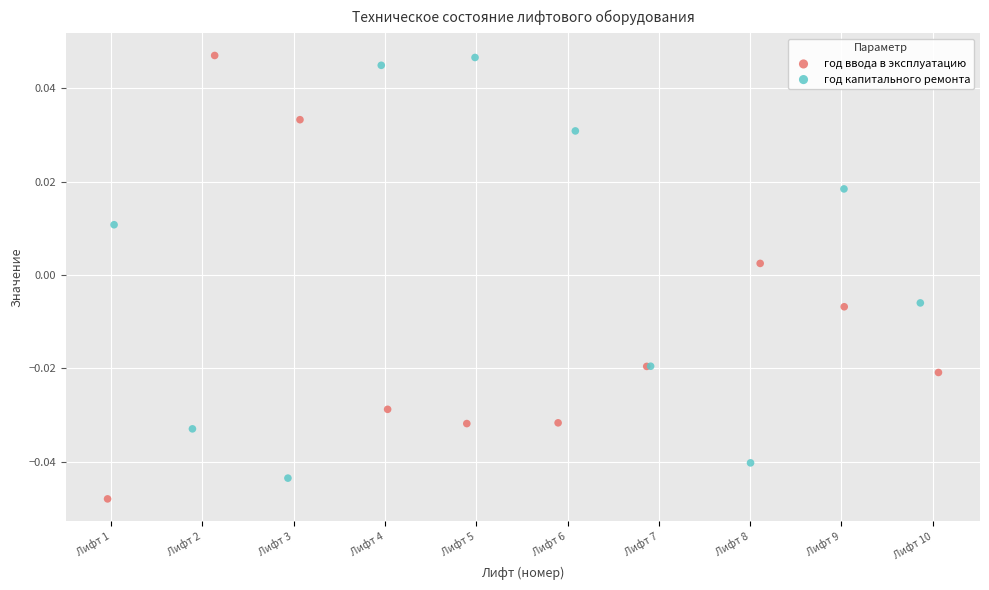

Which series contains the lowest Y value?

год ввода в эксплуатацию